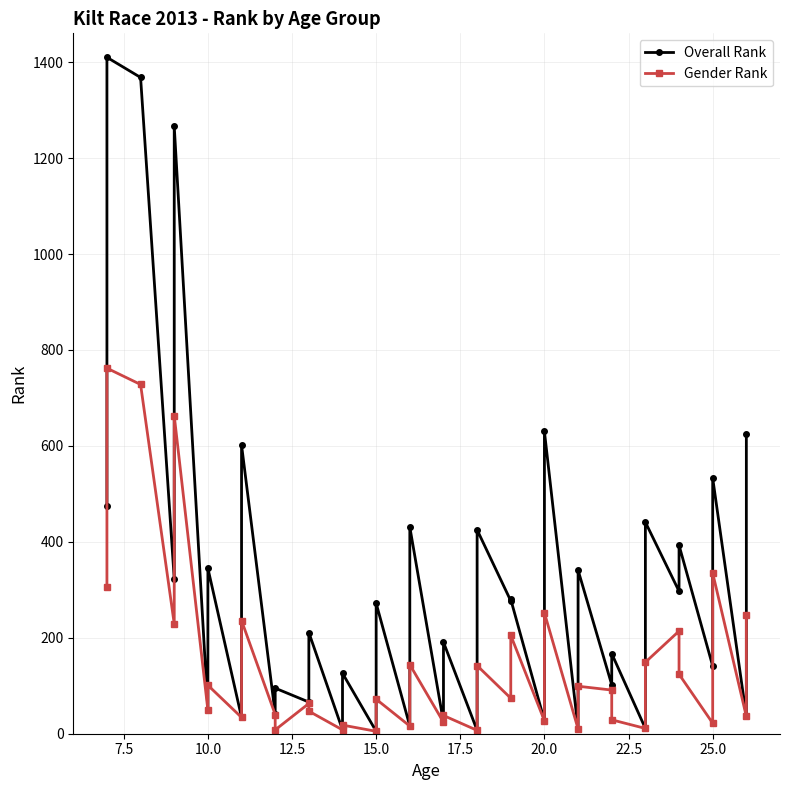

Does the chart display data point markers on the line(s)?

Yes